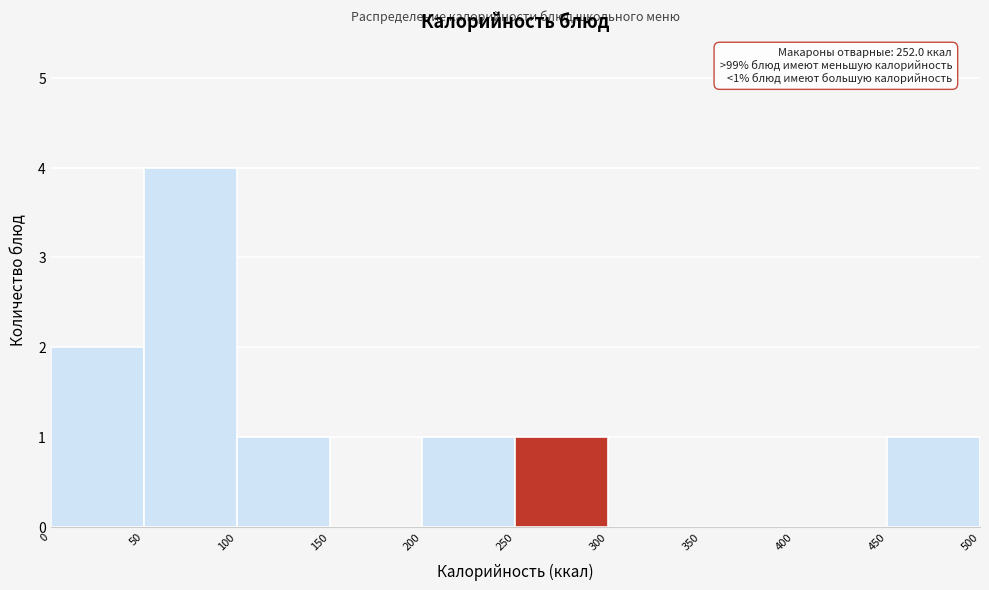

Which range on the x-axis has the tallest bar?

50 to 100